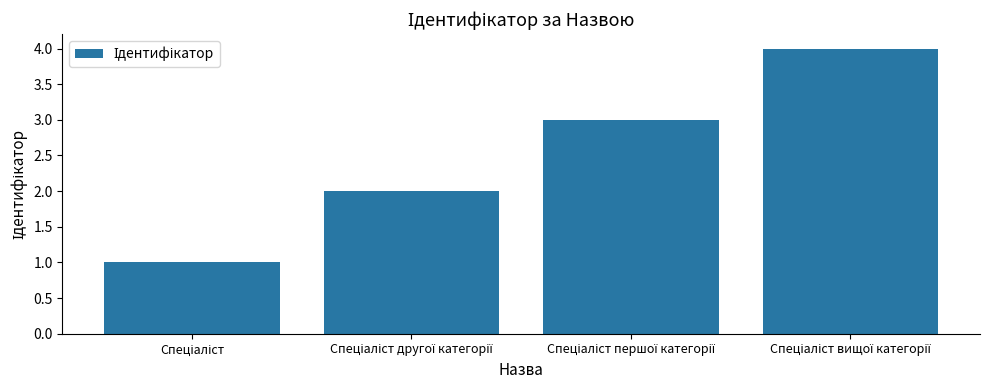

What is the maximum value shown in the chart?

4